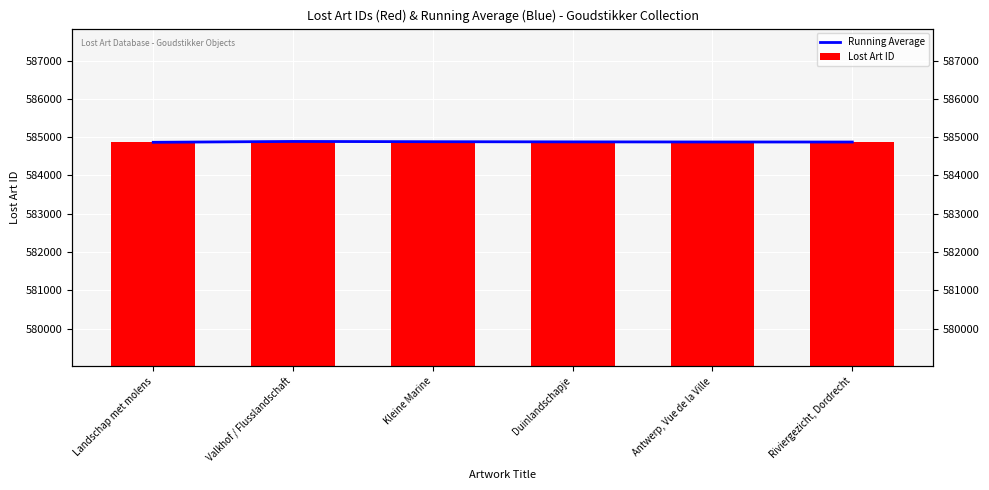

Rank the categories by Lost Art ID value from lowest to highest.

Antwerp, Vue de la Ville, Duinlandschapje, Landschap met molens, Riviergezicht, Dordrecht, Kleine Marine, Valkhof / Flusslandschaft